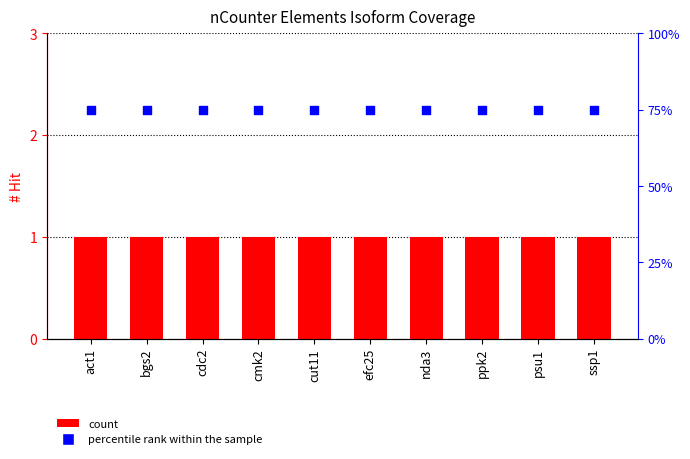

At how many categories does at least one series exceed 74?

10